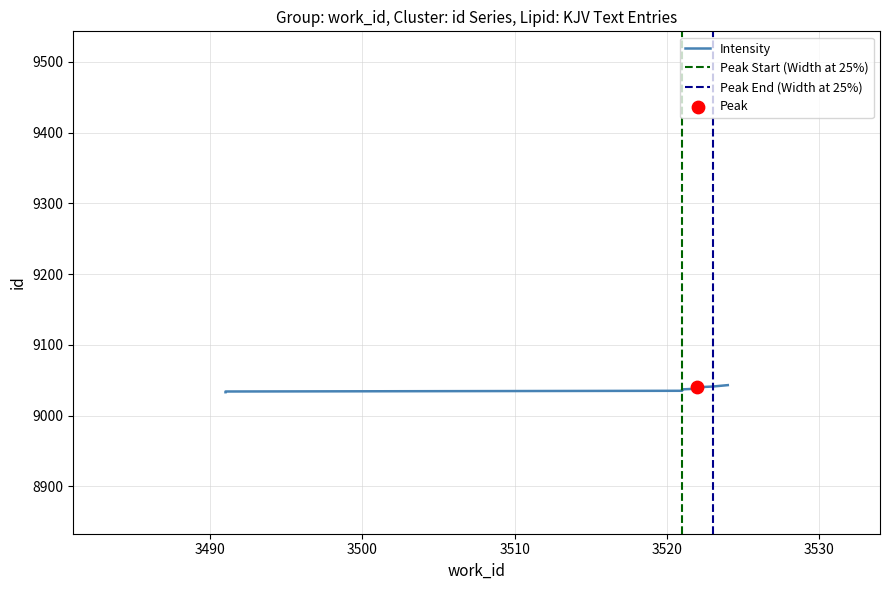

Approximately how many times larger is the value at 3522 compared to 3524?

1.0